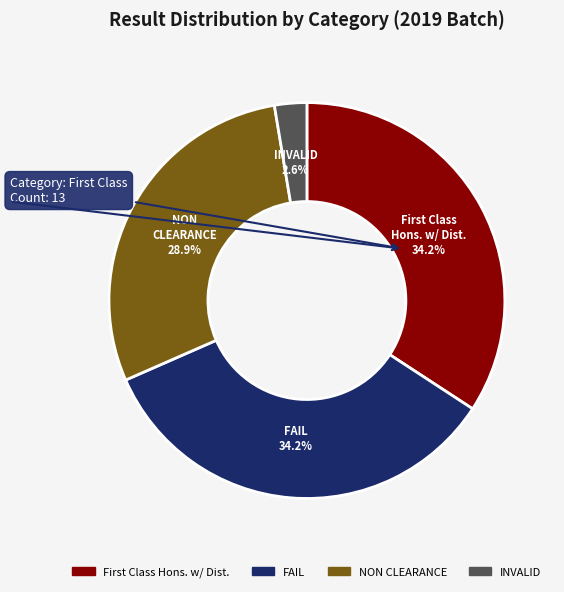

How many slices are in this pie chart?

4